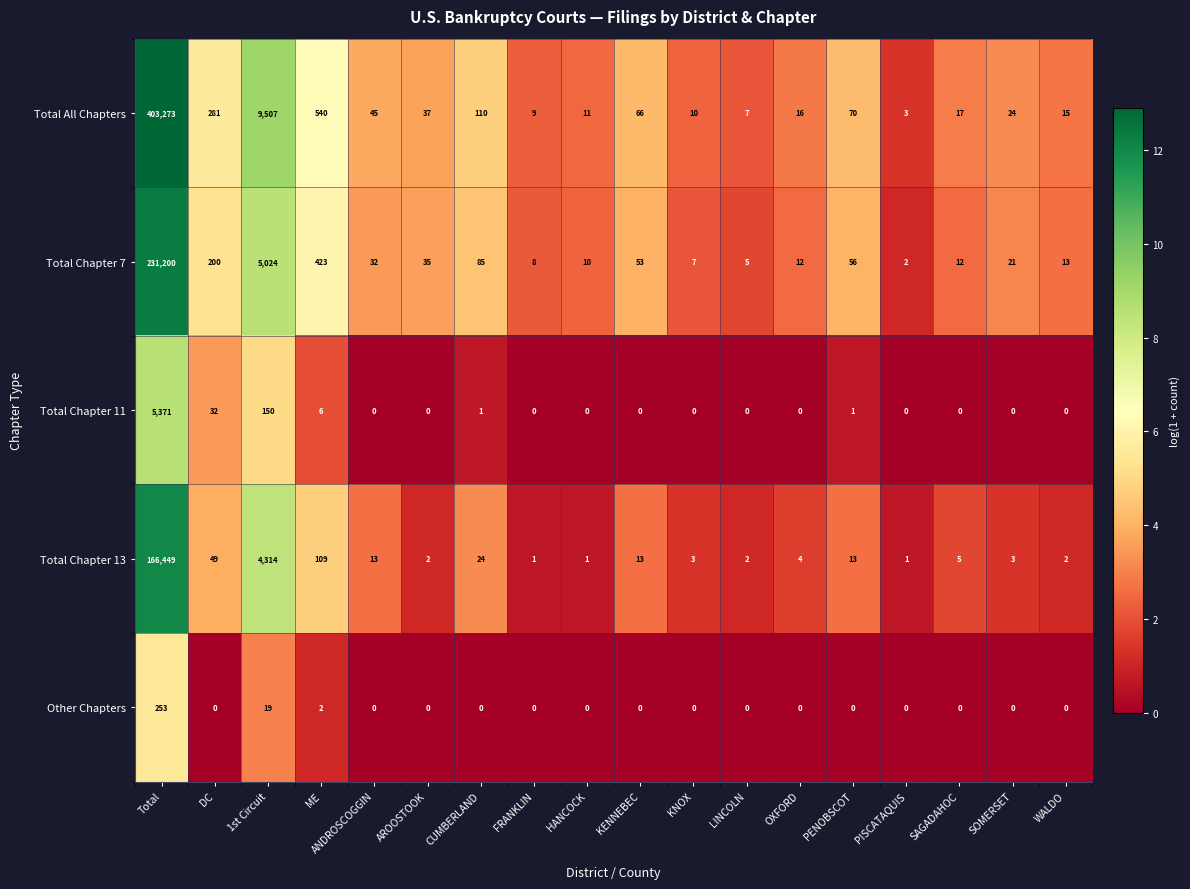

What is the difference between the maximum and minimum values in the Total Chapter 11 series?

5371